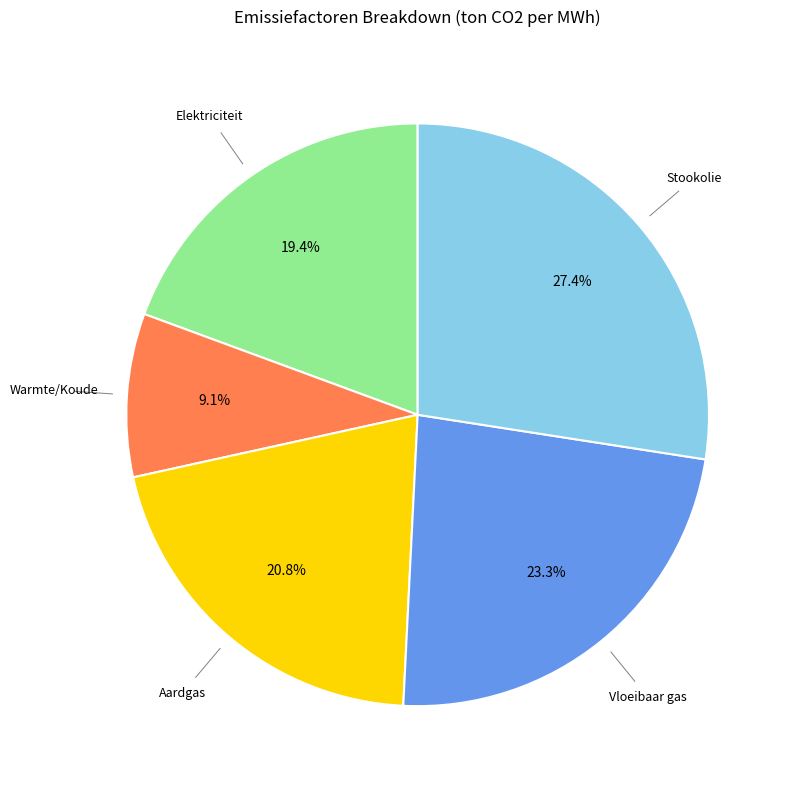

Is there any slice that represents more than half of the pie?

No